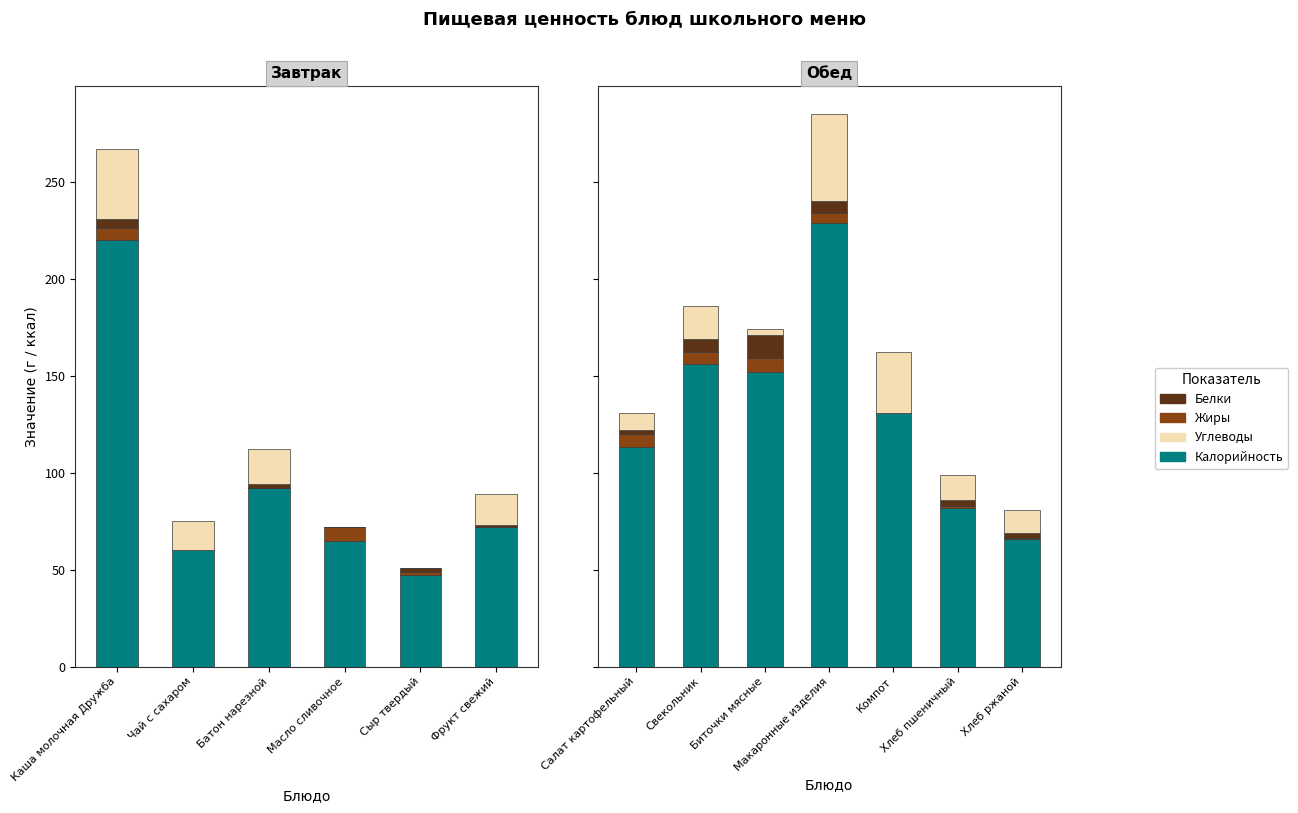

Which series changed the most between Макаронные изделия and Компот?

Калорийность